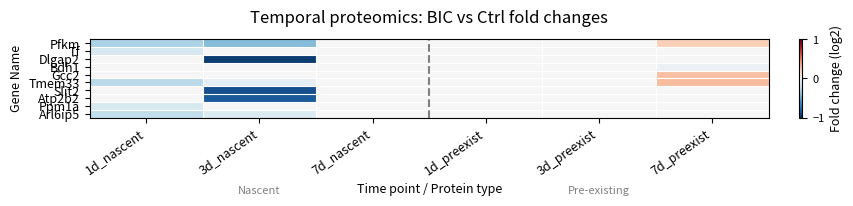

List the series in order of their peak value, lowest first.

Tf, Dlgap2, Bdh1, Slit2, Atp2b2, Ppm1a, Arl6ip5, Pfkm, Gcc2, Tmem33